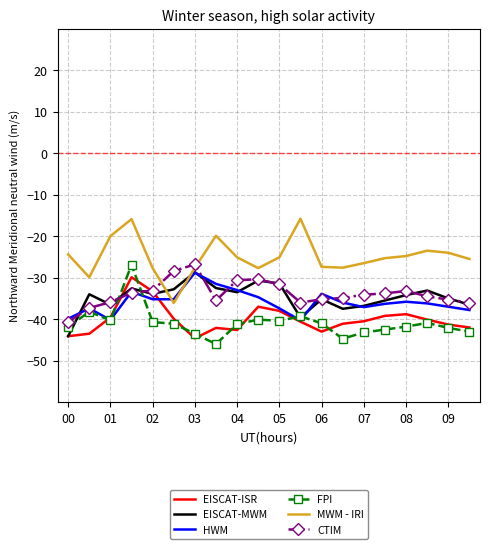

What is the minimum value for MWM - IRI?

-36.1